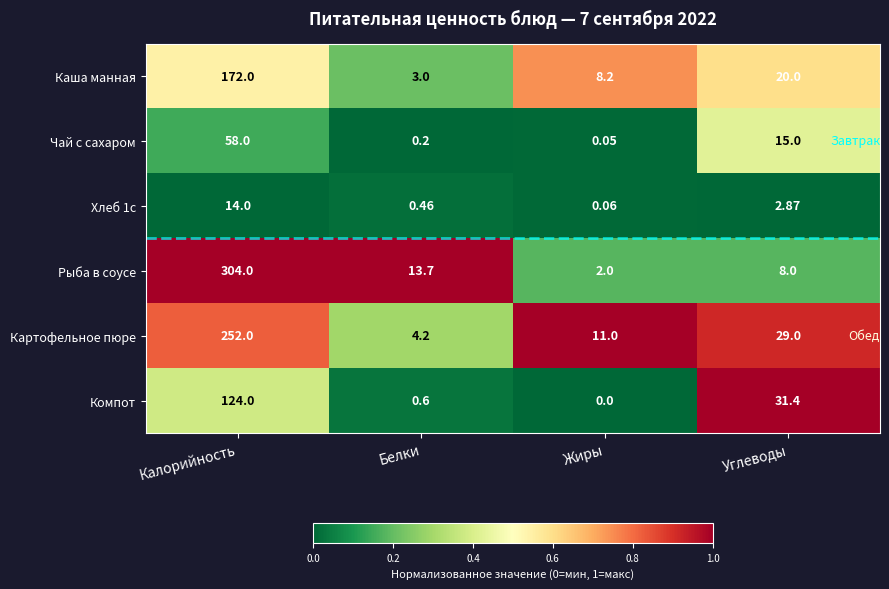

Which category has the lowest value across all series?

Жиры